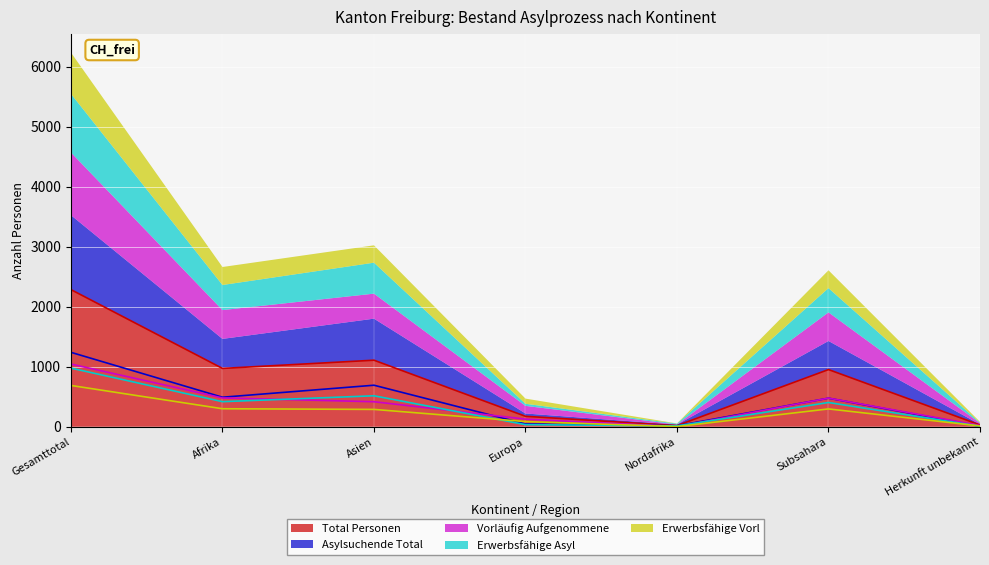

True or false: Erwerbsfähige Vorl and Erwerbsfähige Asyl intersect in this chart.

True